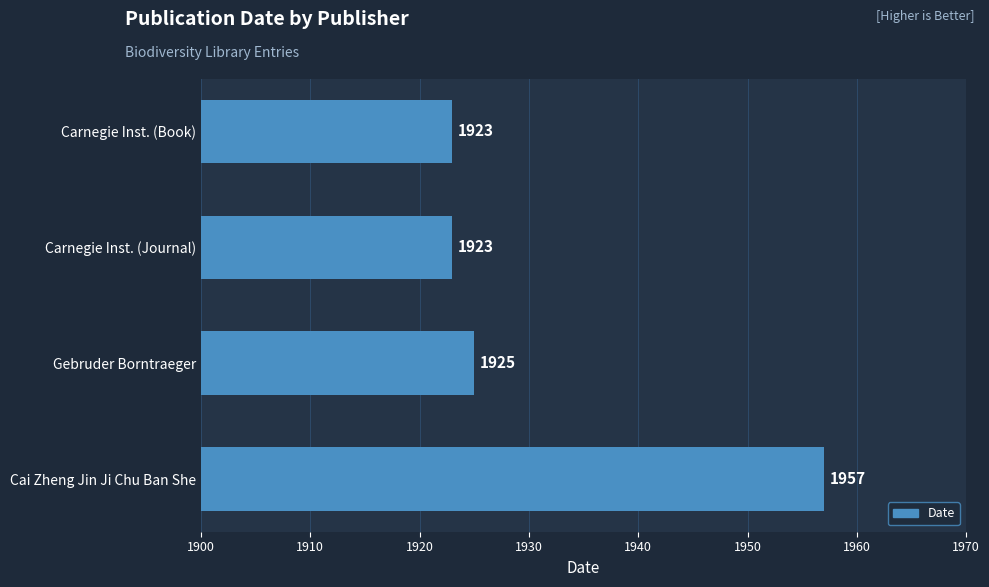

How many data points are less than 1925?

2